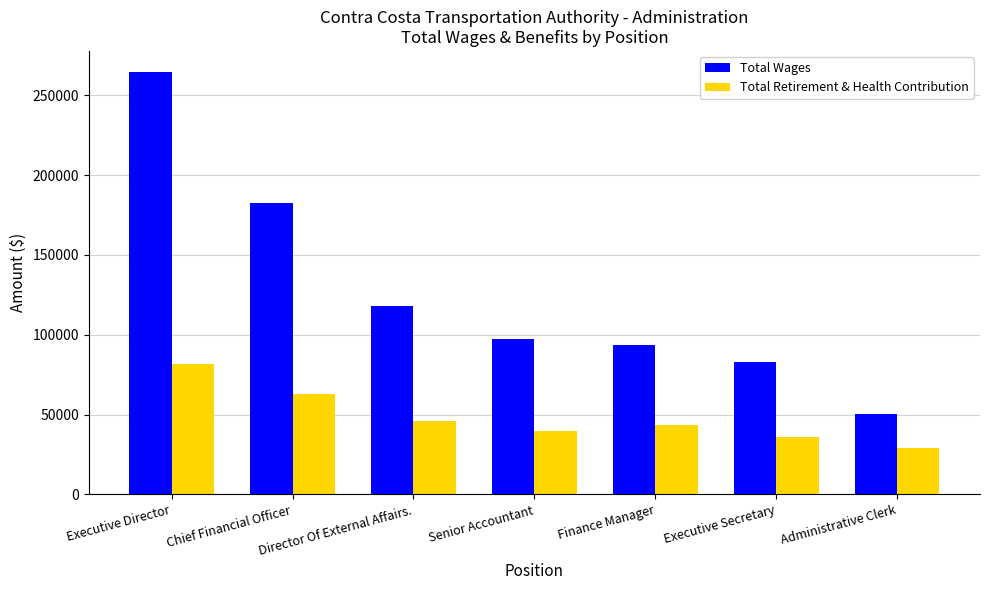

Rank the series by their average value, from highest to lowest.

Total Wages, Total Retirement & Health Contribution